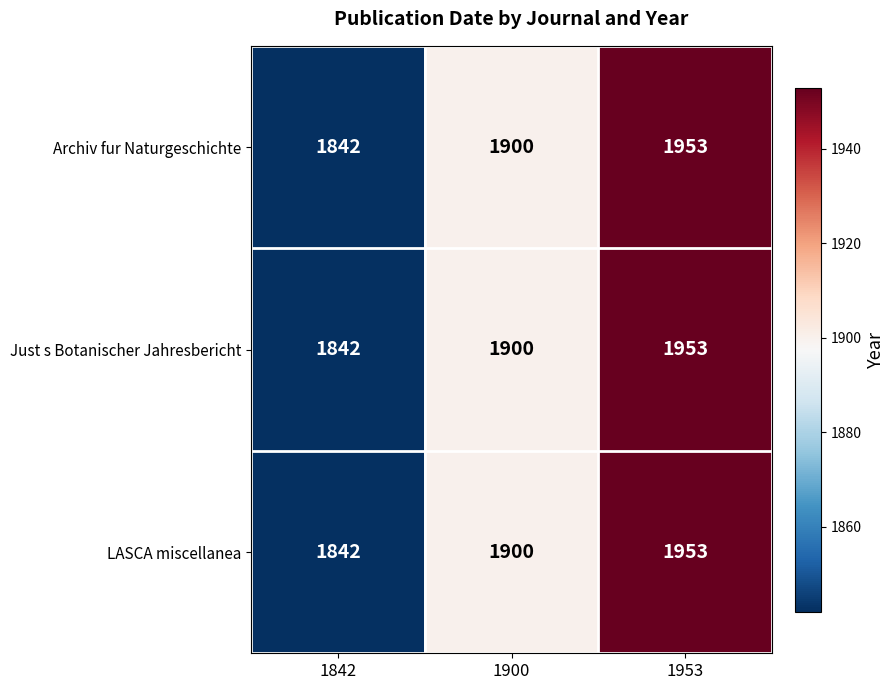

What is the difference between the LASCA miscellanea values at 1900 and 1953?

53